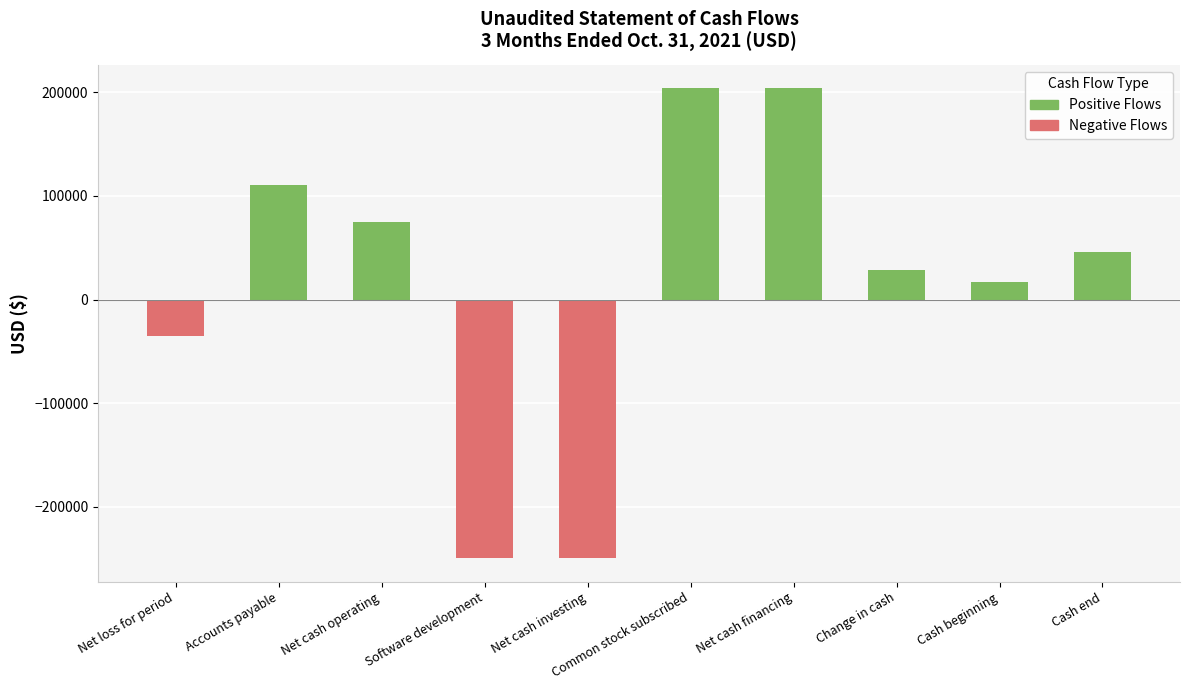

How many negative values does the Negative Flows series have?

3